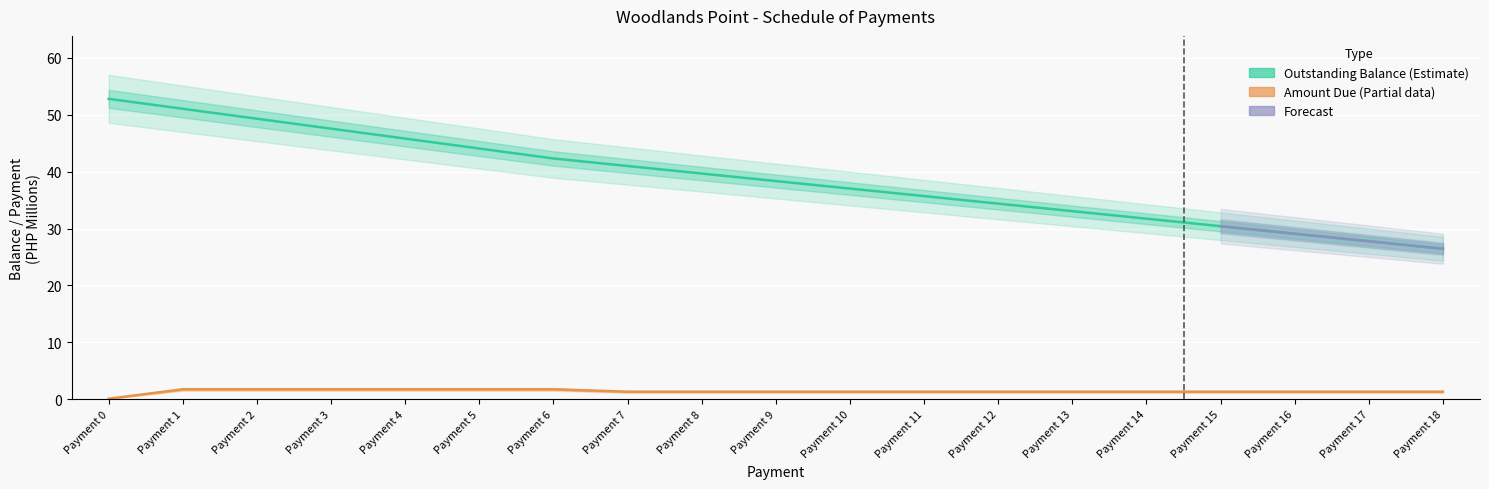

Which series has the largest range (max minus min)?

Outstanding Balance